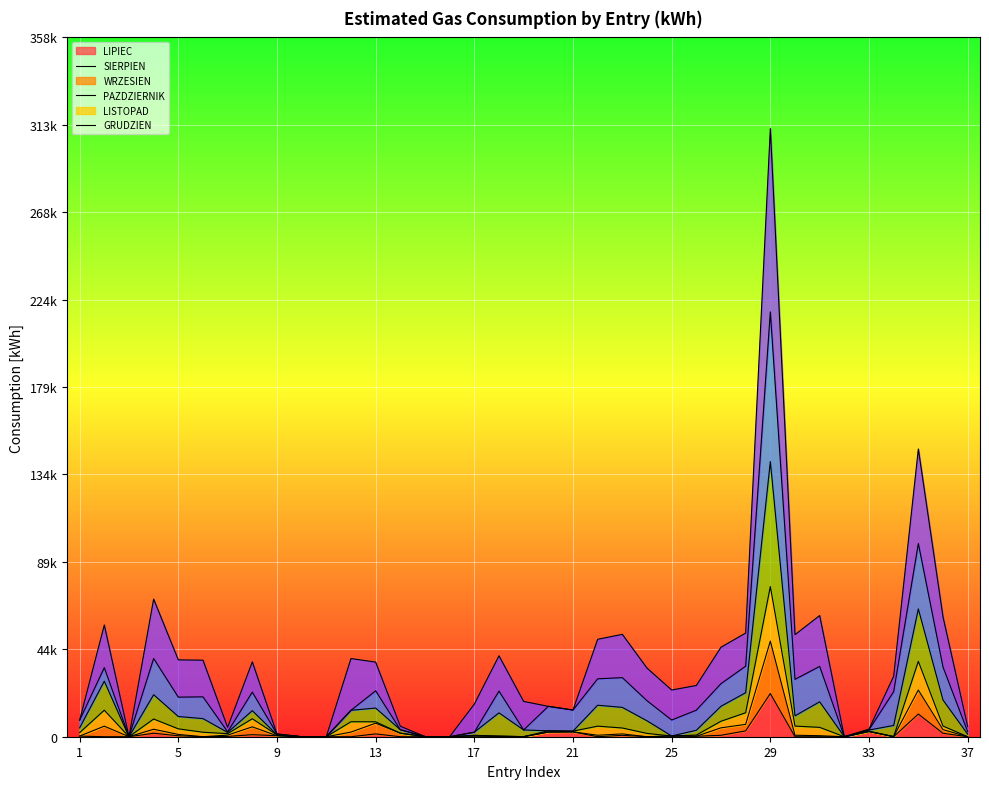

What is the greatest value displayed?

311698